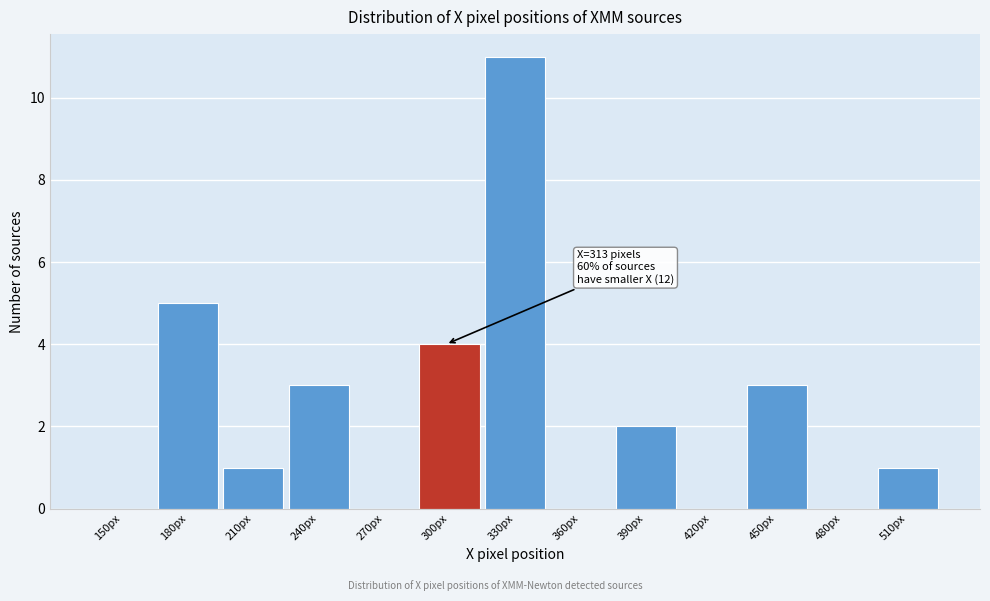

Reading left to right, transcribe all the data shown in this chart.

150px=0	180px=5	210px=1	240px=3	270px=0	300px=4	330px=11	360px=0	390px=2	420px=0	450px=3	480px=0	510px=1